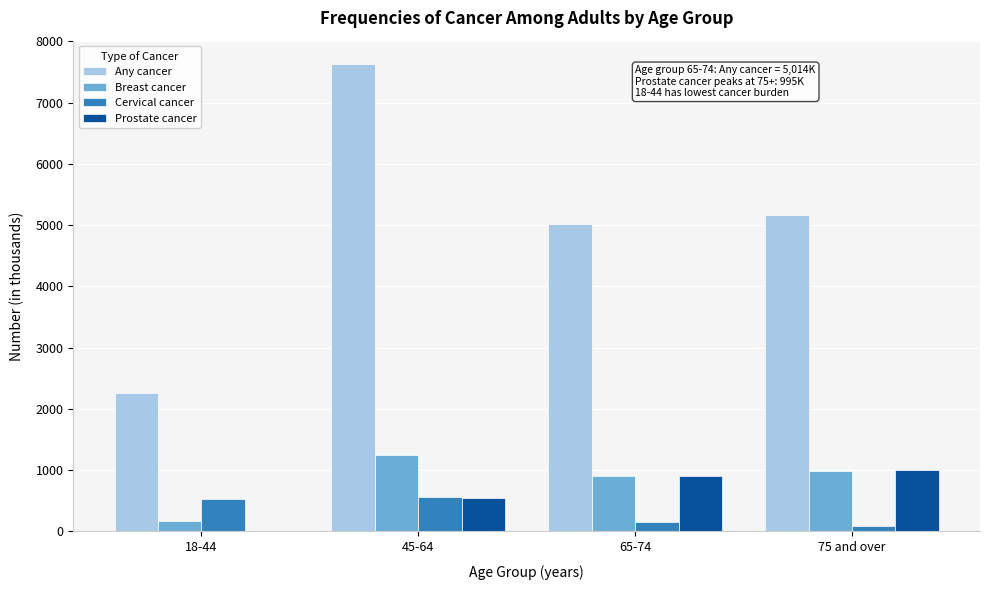

Reading left to right, transcribe all the data shown in this chart.

Any cancer: 18-44=2265	45-64=7629	65-74=5014	75 and over=5165
Breast cancer: 18-44=171	45-64=1242	65-74=909	75 and over=989
Cervical cancer: 18-44=524	45-64=558	65-74=156	75 and over=91
Prostate cancer: 18-44=0	45-64=546	65-74=907	75 and over=995